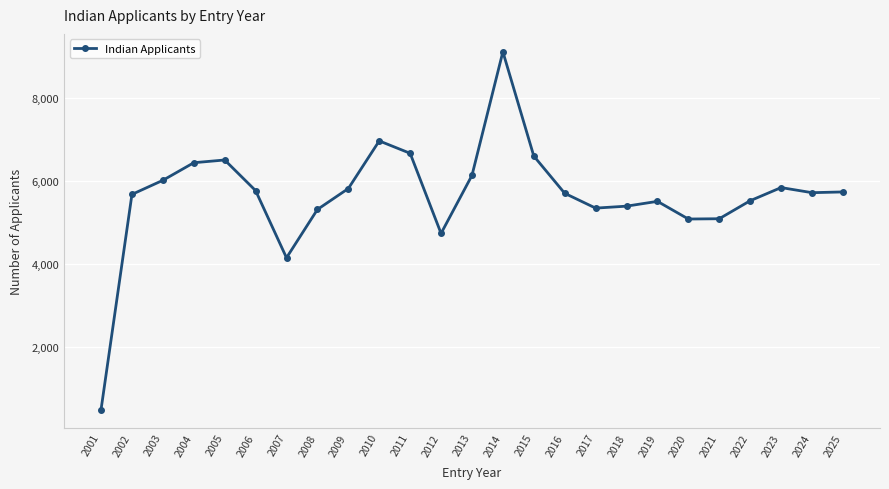

The value at 2018 is 5400. True or false?

True